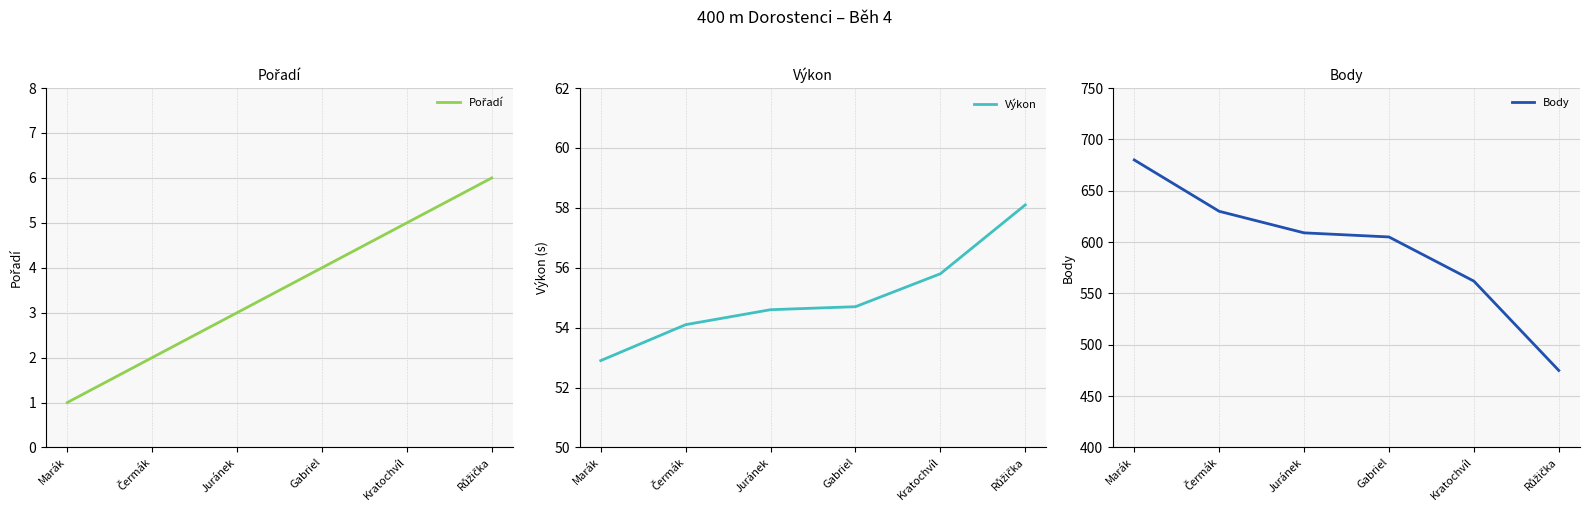

Does the chart display data point markers on the line(s)?

No